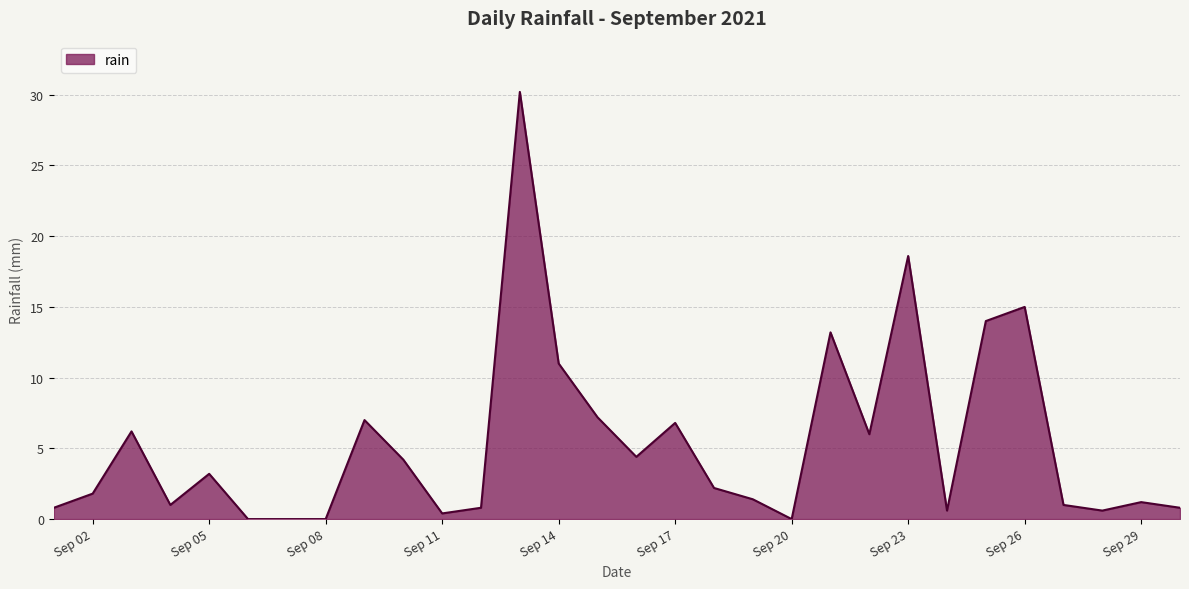

What is the greatest value displayed?

30.2